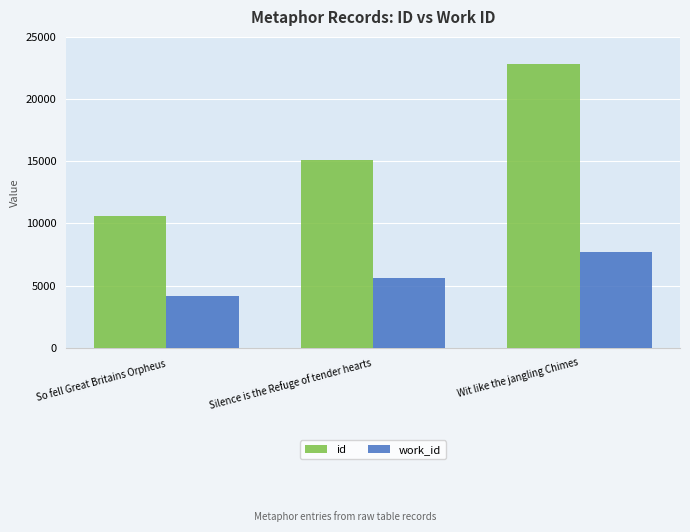

True or false: work_id has a value of 3923 at Wit like the jangling Chimes.

False